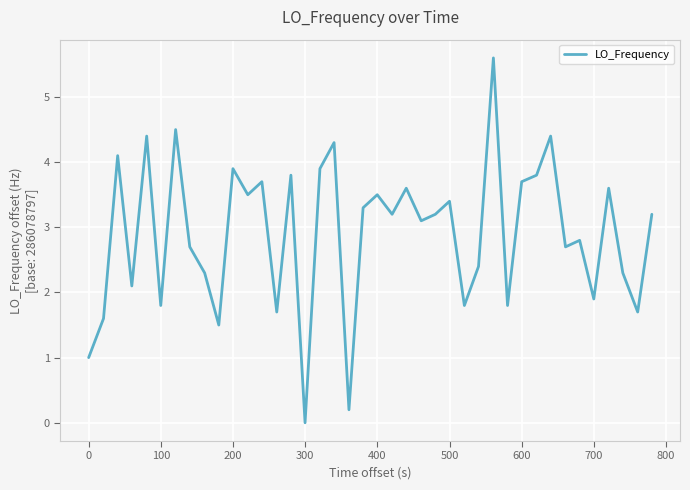

What is the maximum value shown in the chart?

5.6